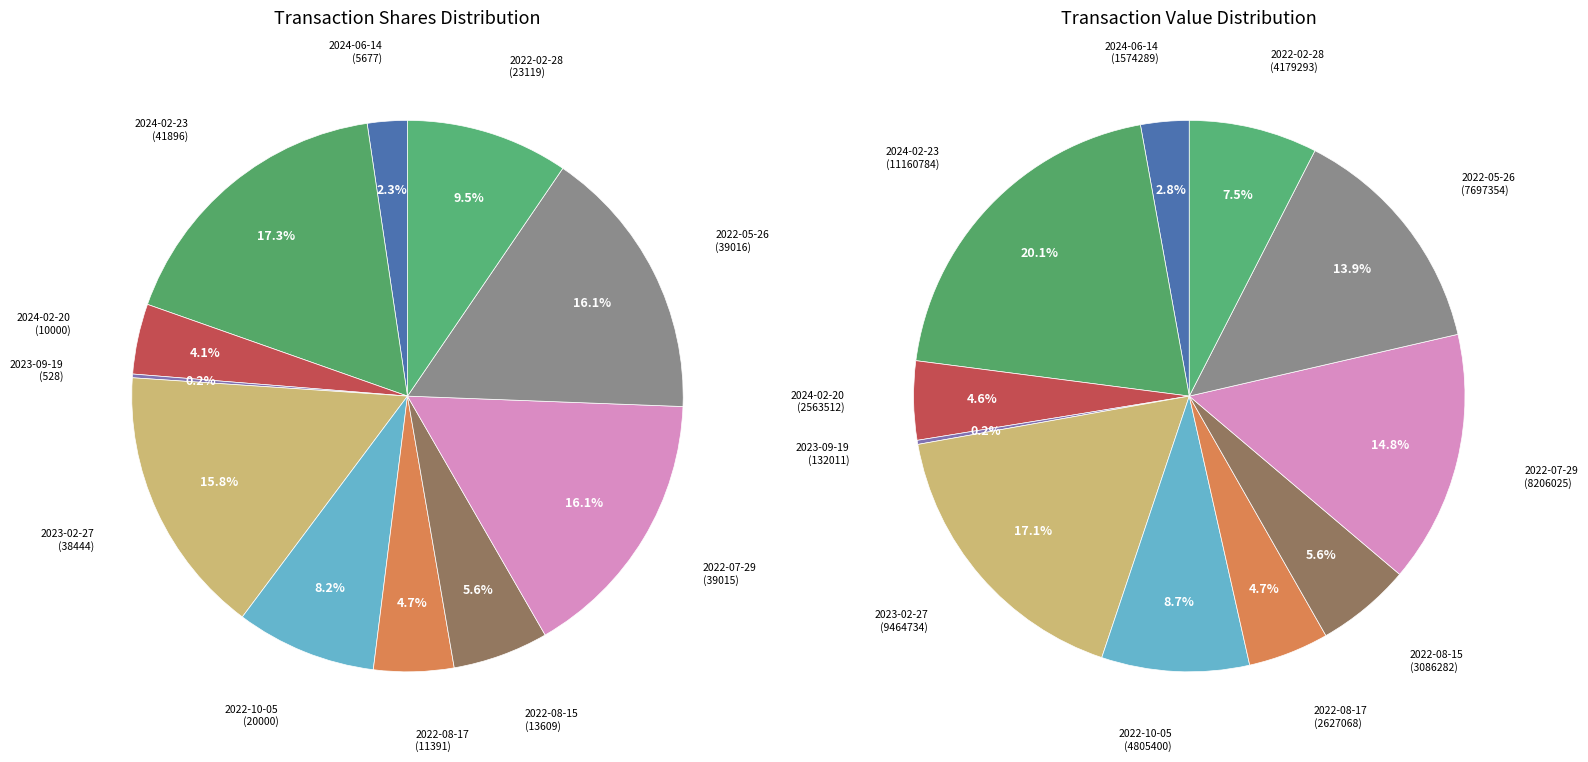

Rank the categories by value from lowest to highest.

2023-09-19, 2024-06-14, 2024-02-20, 2022-08-17, 2022-08-15, 2022-10-05, 2022-02-28, 2023-02-27, 2022-07-29, 2022-05-26, 2024-02-23